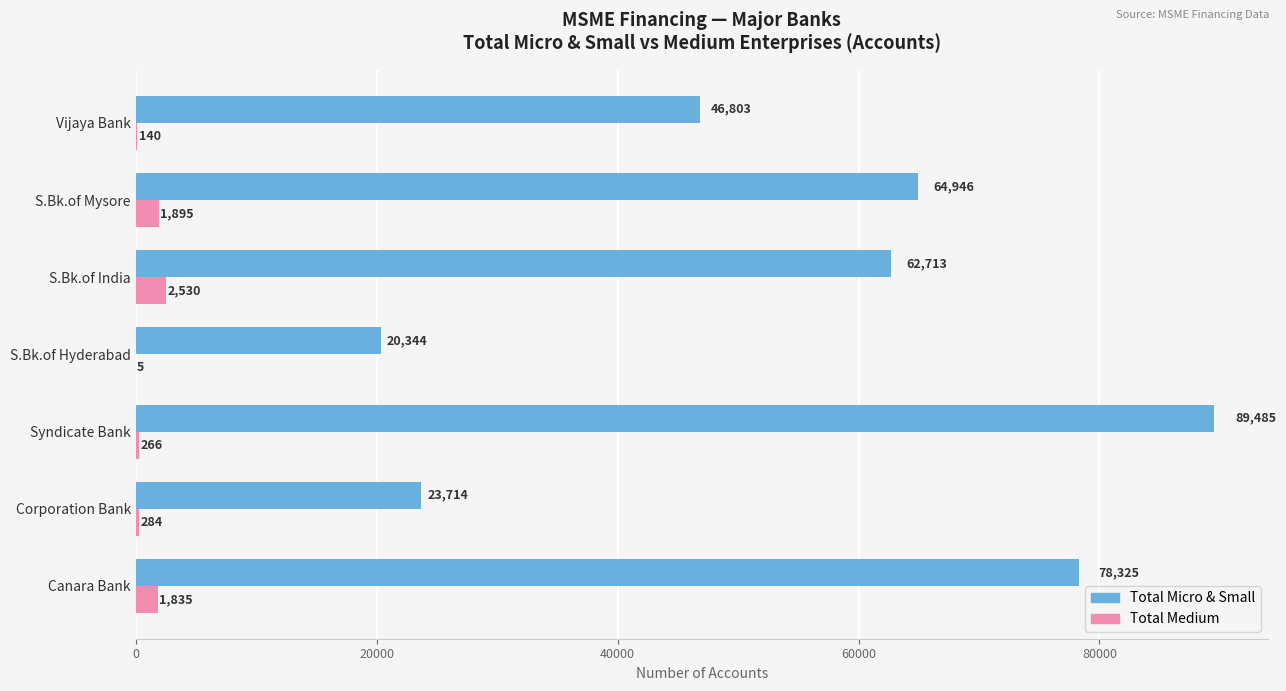

Which label corresponds to the largest value in the chart?

Syndicate Bank